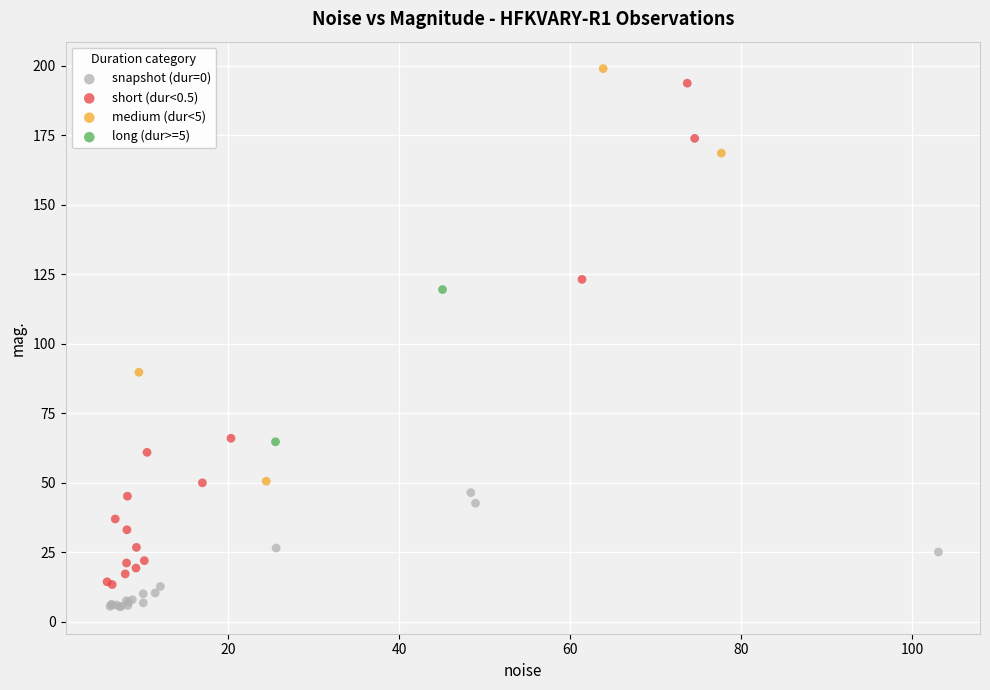

Which series reaches the maximum Y coordinate?

medium (dur<5)